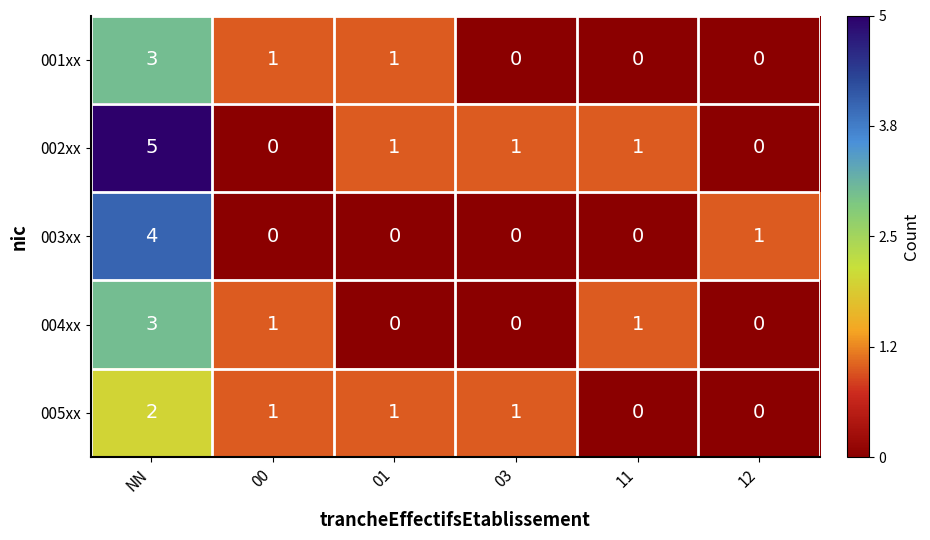

At which category is the sum across all series the highest?

NN